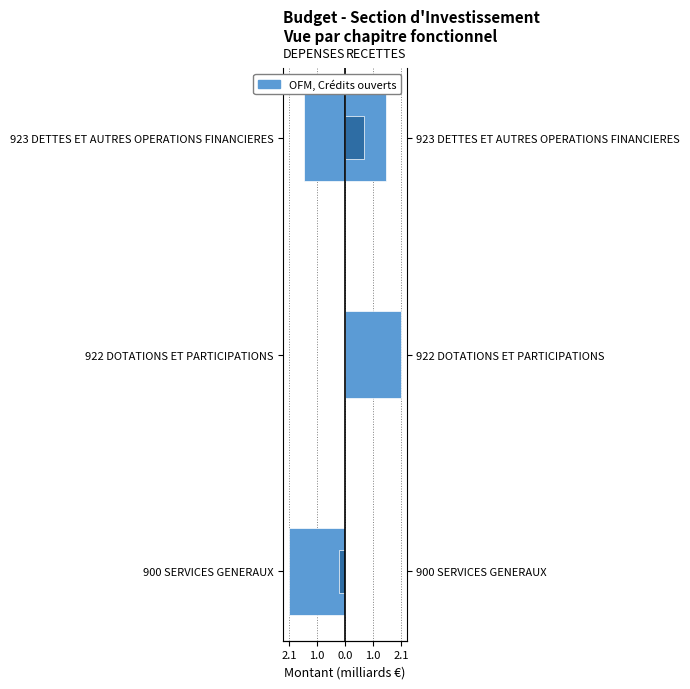

How many bars are there in total?

12